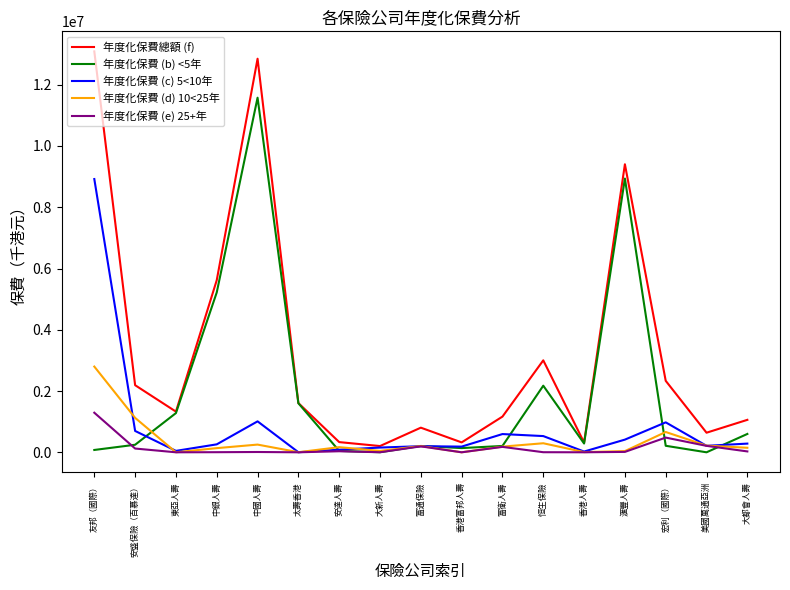

What is the sum of all 年度化保費 (c) 5<10年 values?

14598387